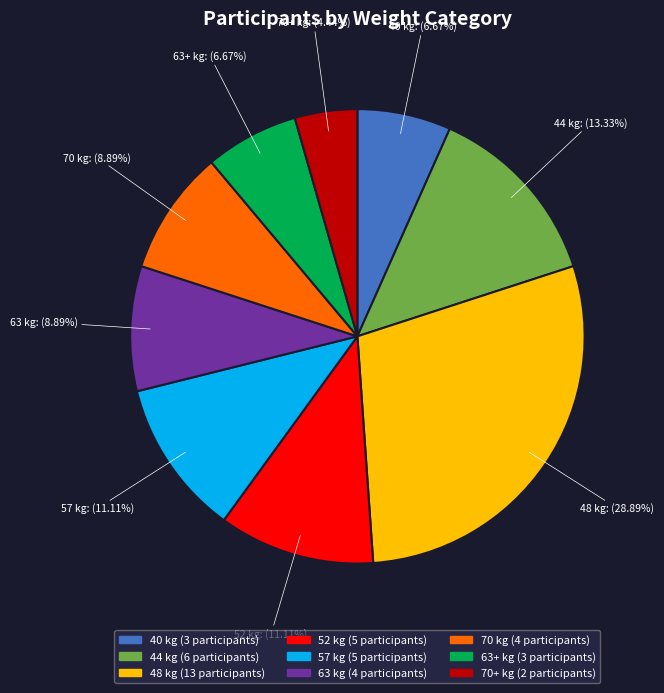

Is there any slice that represents more than half of the pie?

No